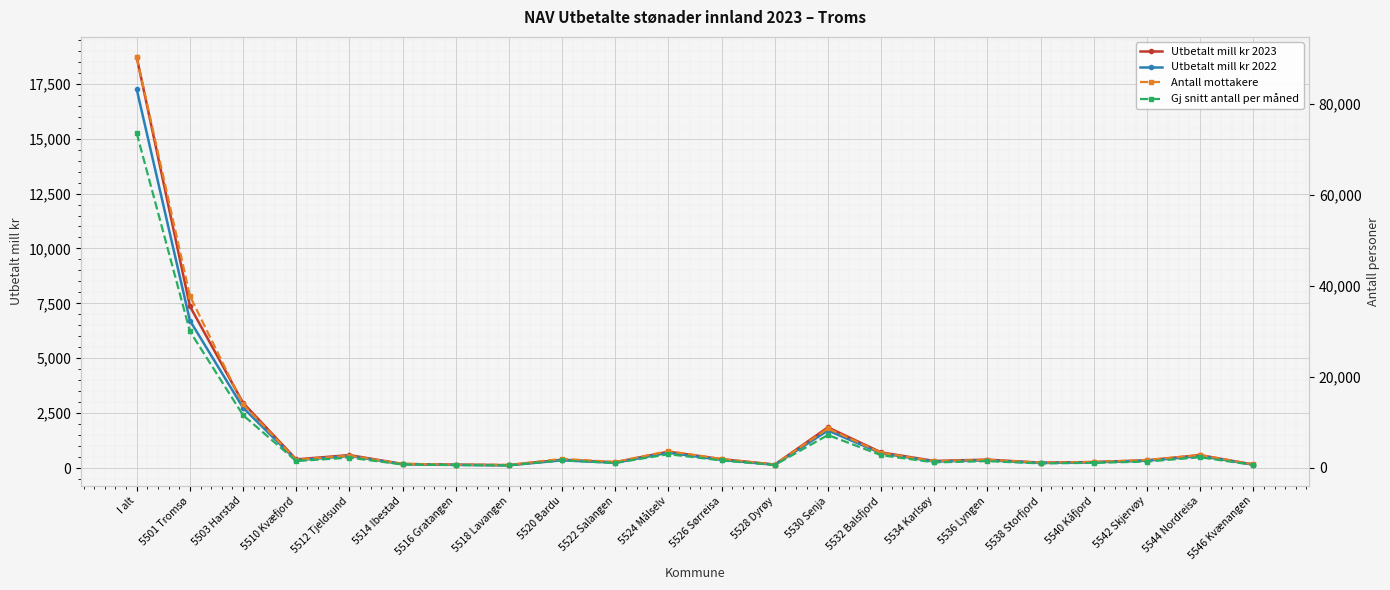

What is the difference between the maximum and minimum values in the Utbetalt mill kr 2023 series?

18567.2